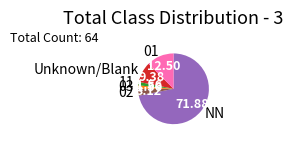

Combined, do 11 and NN account for over 50%?

Yes